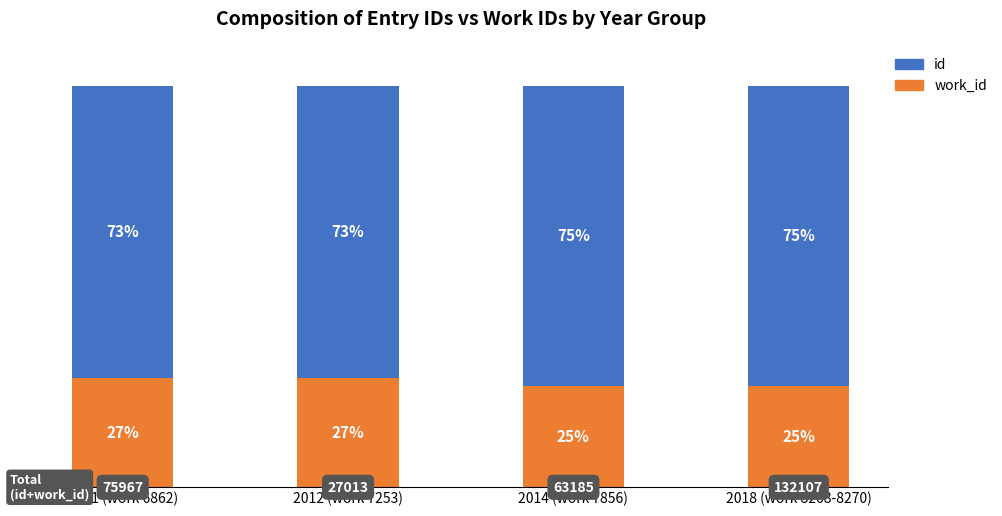

What is the label of the 2nd bar from the left?

2012 (work 7253)